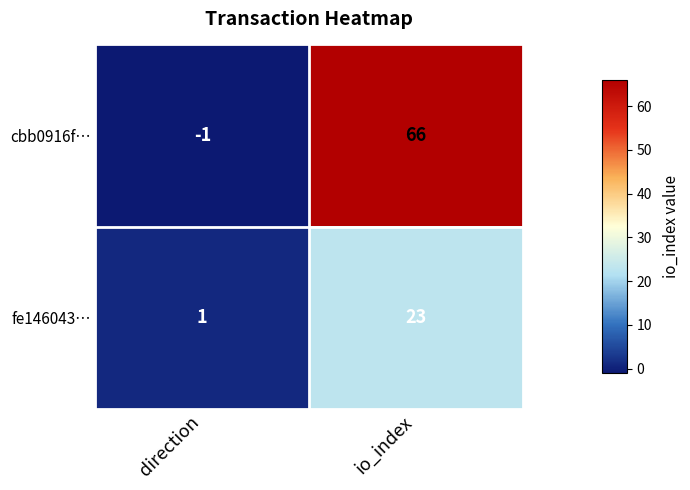

How many values in the cbb0916f… series are below 66?

1